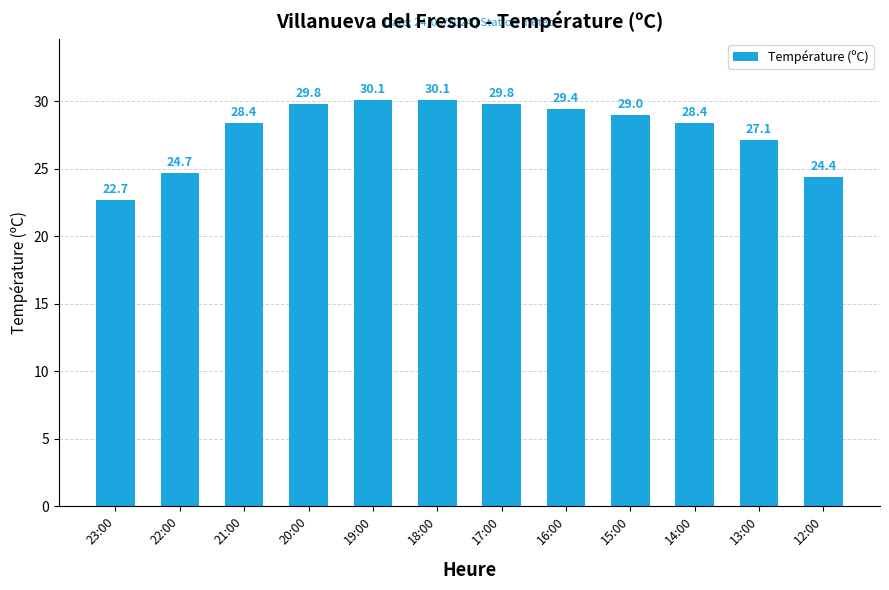

What is the change in value from 21:00 to 18:00?

+1.7